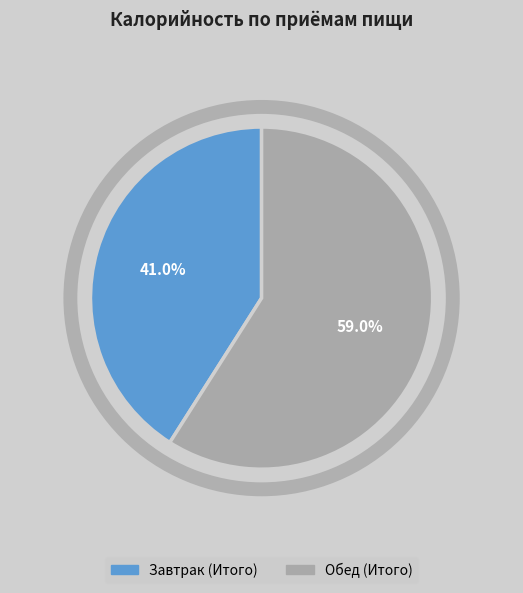

Is it true that Завтрак (Итого) is 36% of the pie?

False